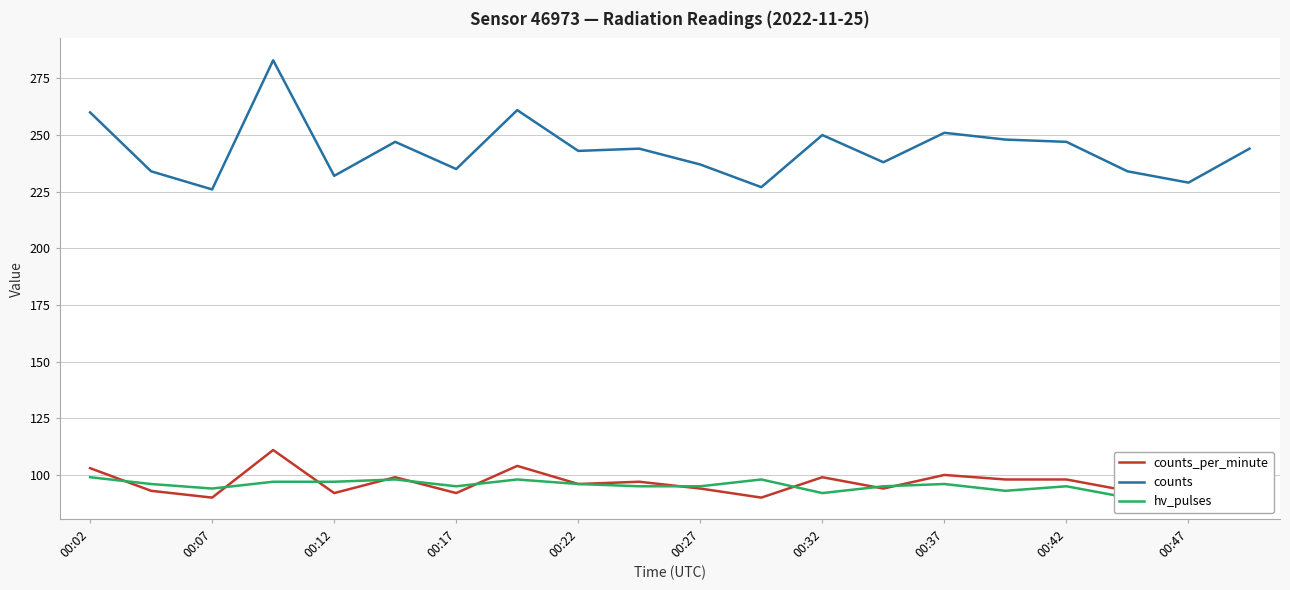

The counts_per_minute series shows 178 at 00:32. True or false?

False